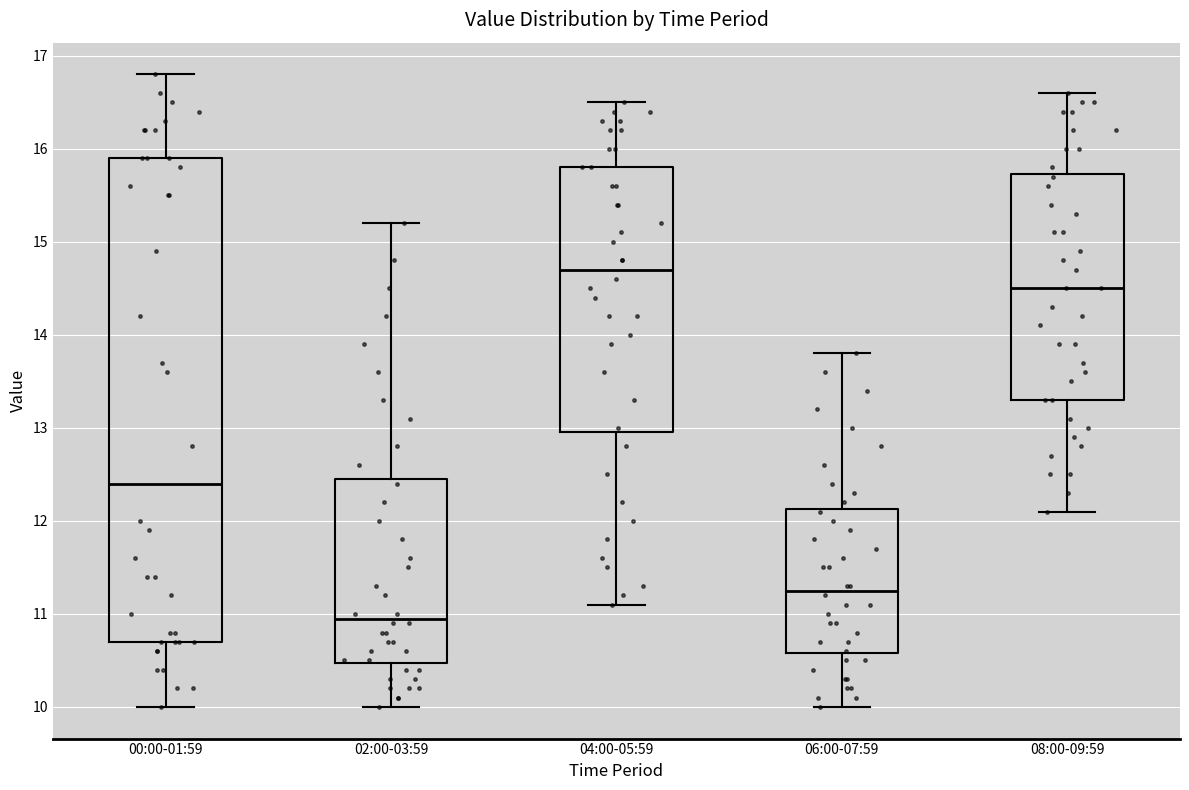

Comparing the boxes themselves (not the whiskers), which one is the tallest?

00:00-01:59